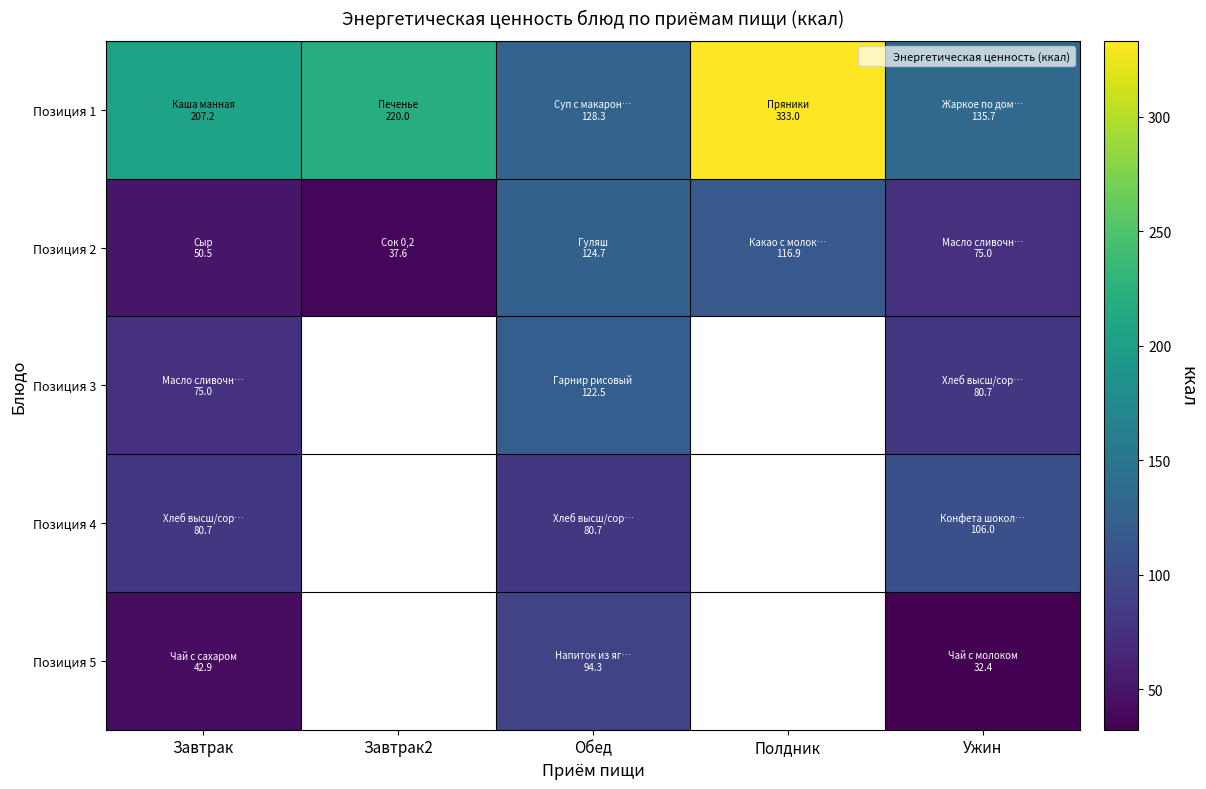

At which category is the sum across all series the highest?

Обед